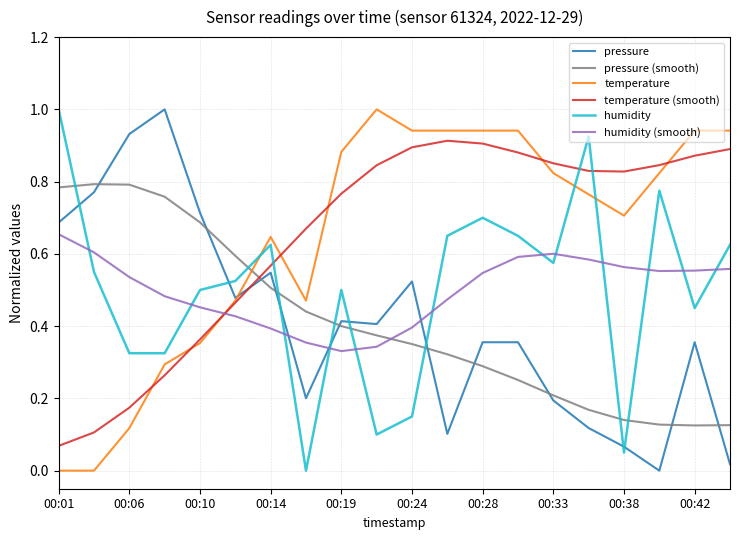

True or false: temperature and pressure (smooth) cross at least once.

True